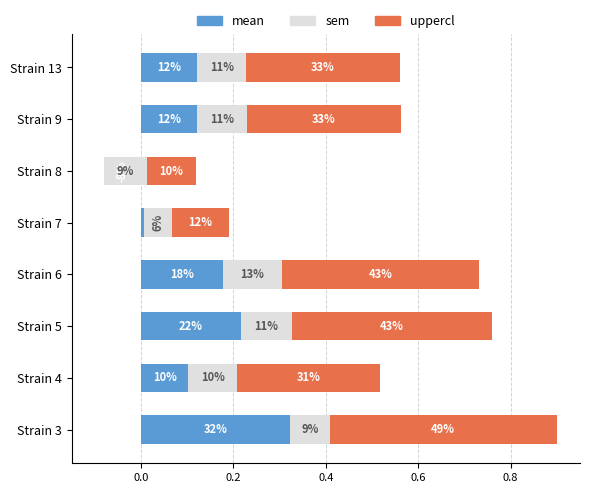

What is the sum of all sem values?

0.8